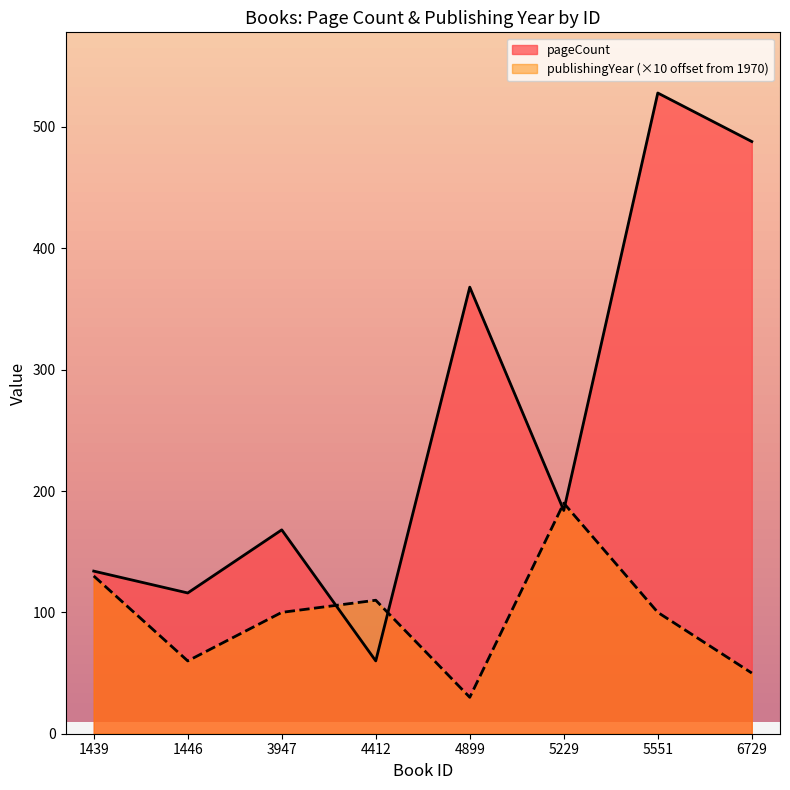

What is the minimum value shown in the chart?

30